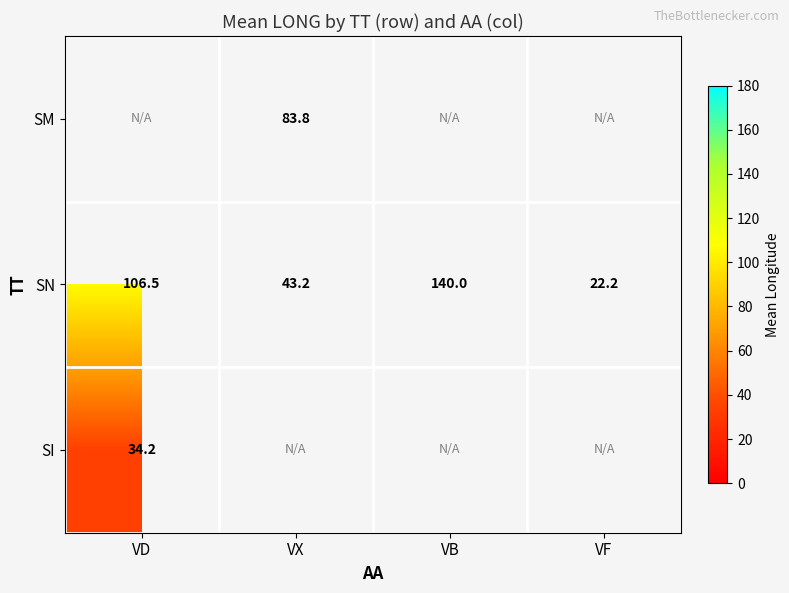

Which category has the lowest value across all series?

VF